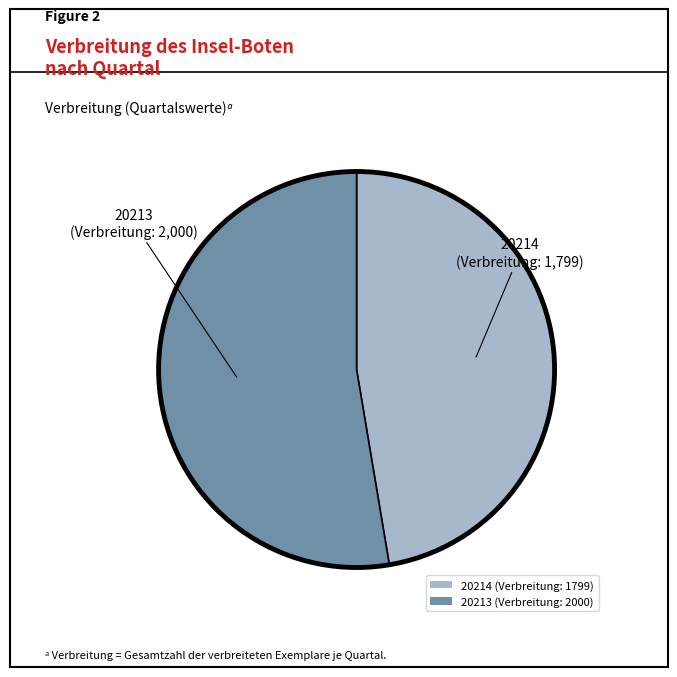

Count the number of slices in the pie.

2